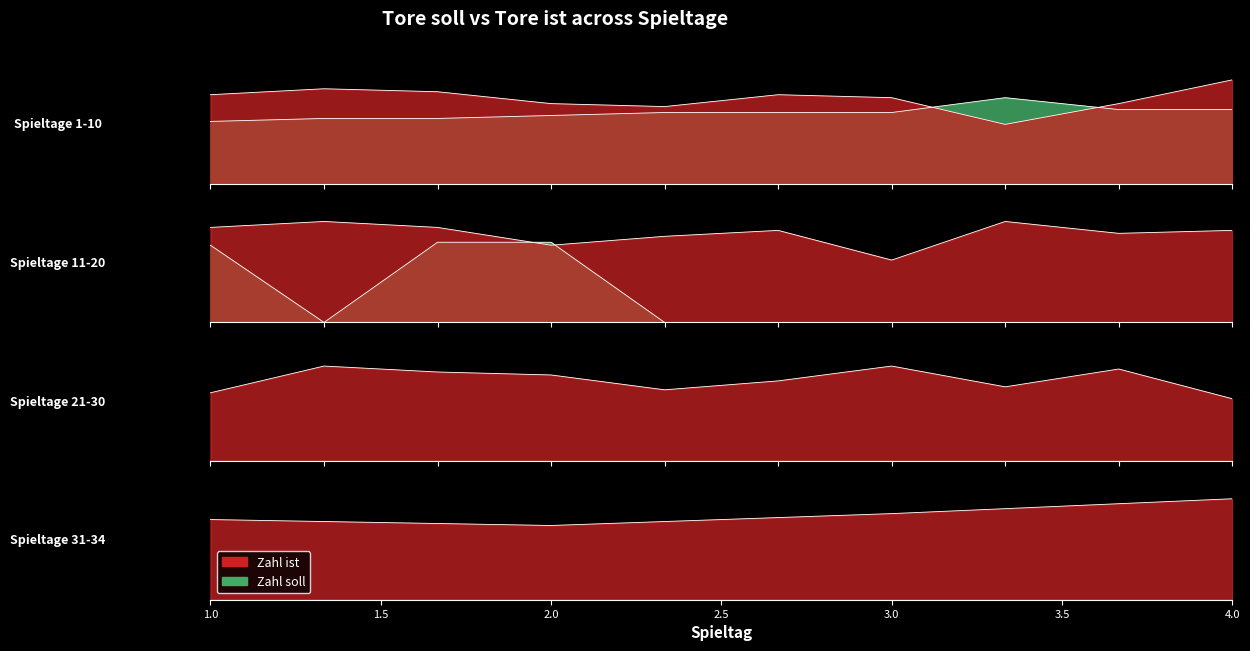

Between 30 and 34, which is larger?

34